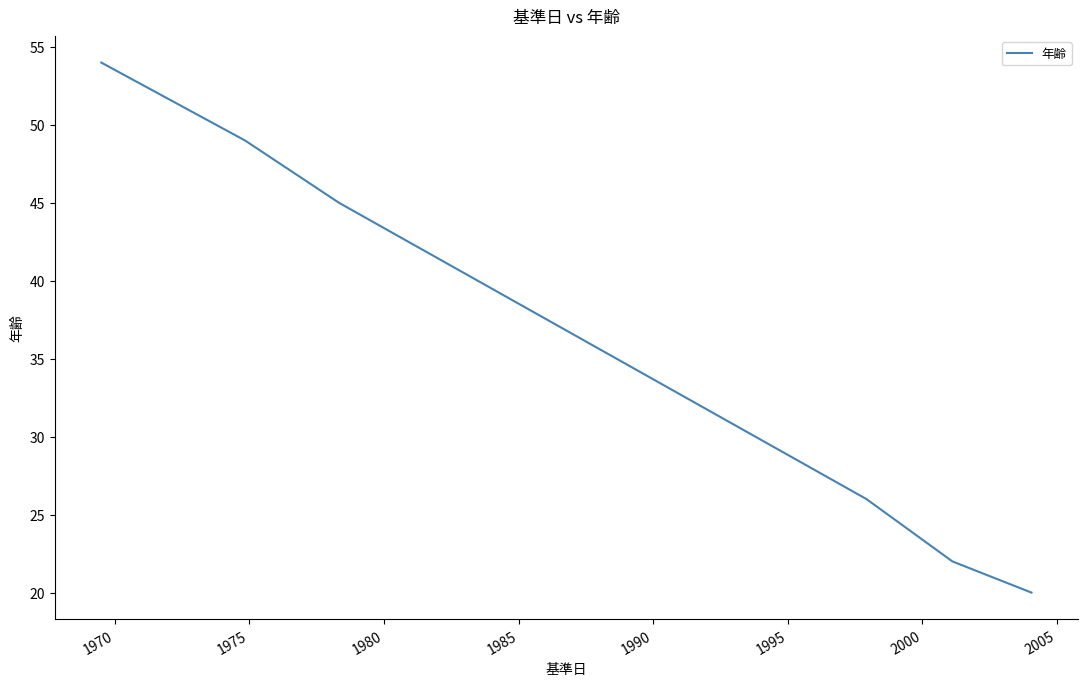

True or false: there are more than 2 points higher than both neighbors.

False